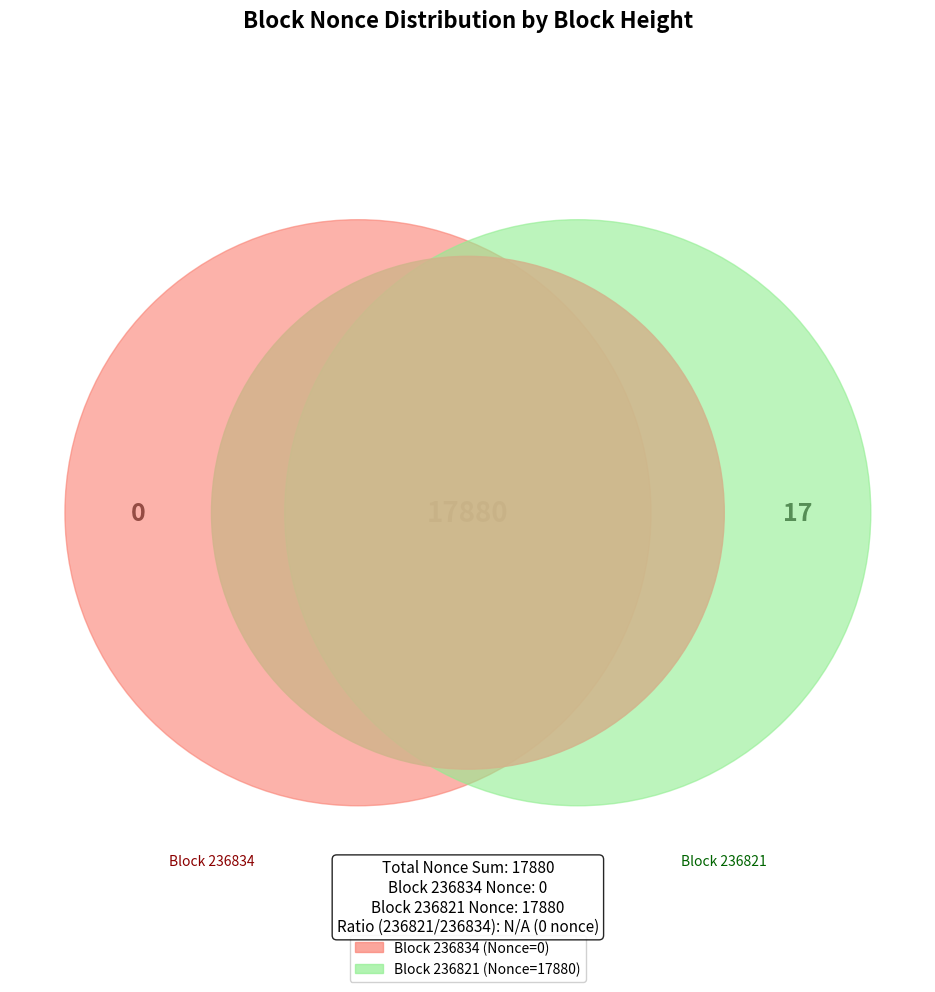

Combined, do 236821 and 236834 account for over 50%?

Yes